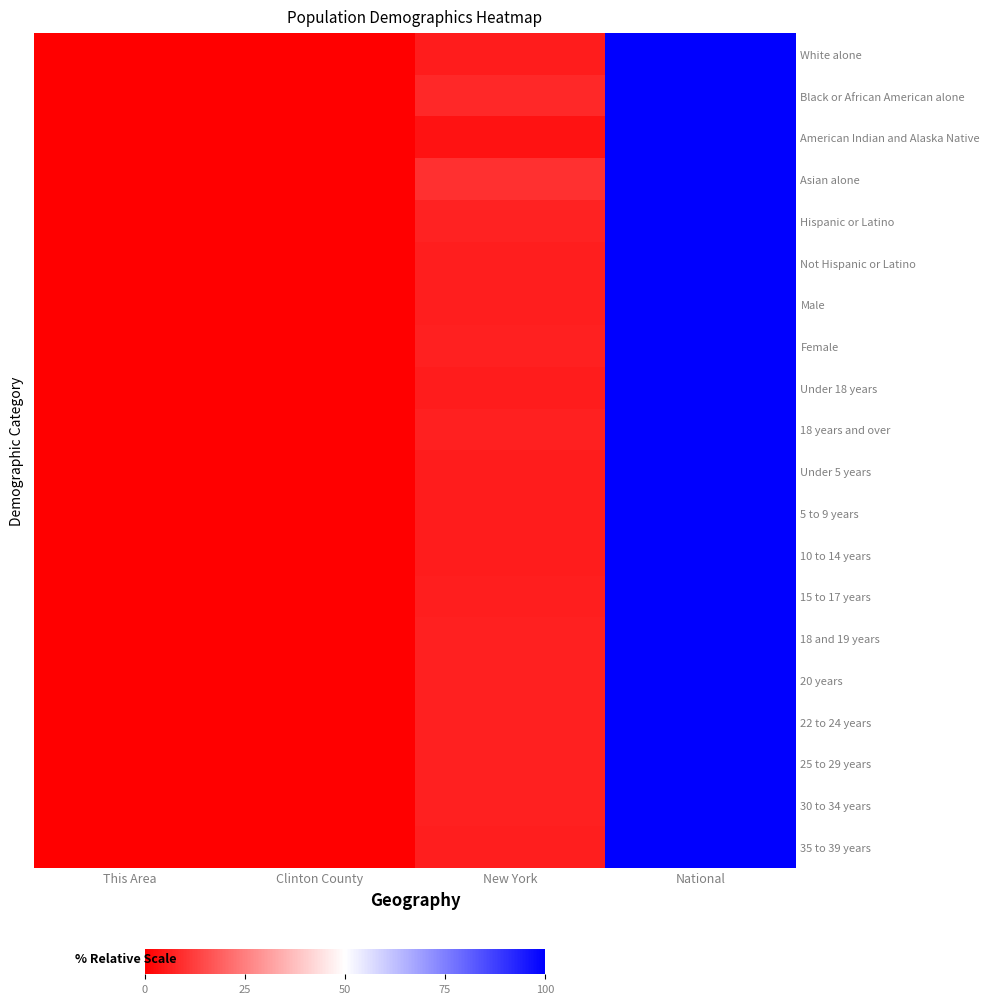

How many distinct data groups are displayed?

20